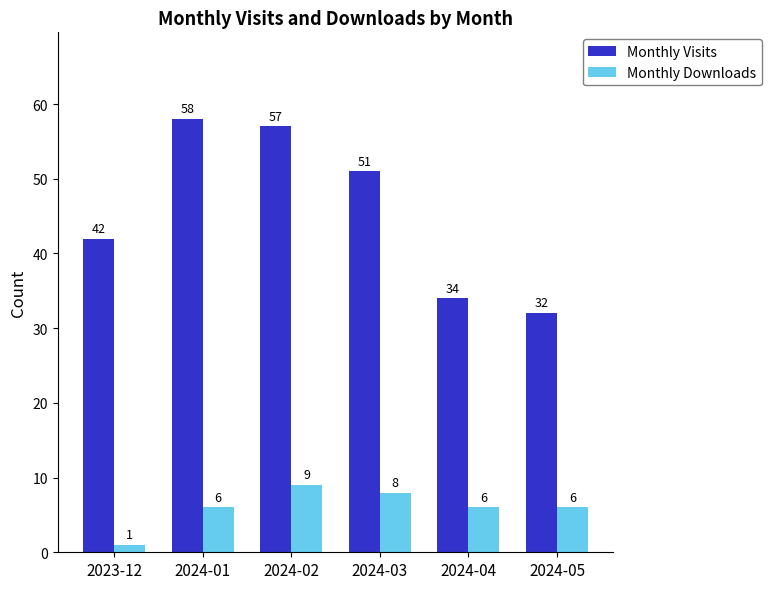

Which series has the largest total across all categories?

Monthly Visits